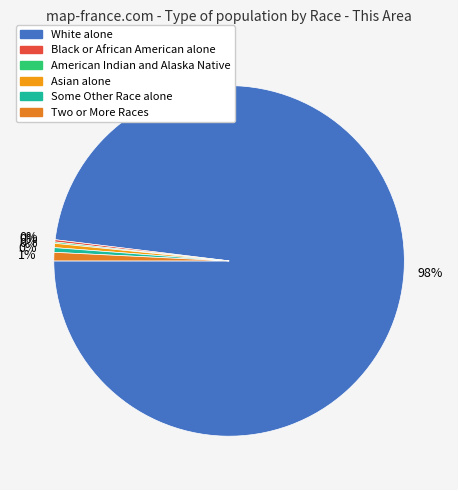

Which category has the biggest portion of the pie?

White alone